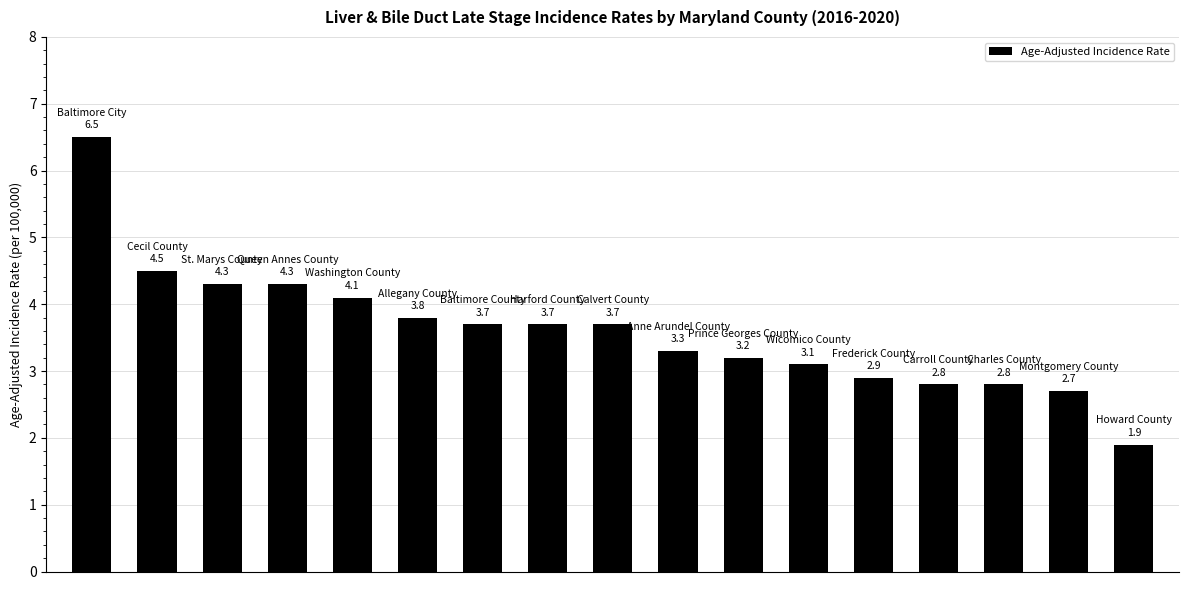

How many data points does each series have?

17